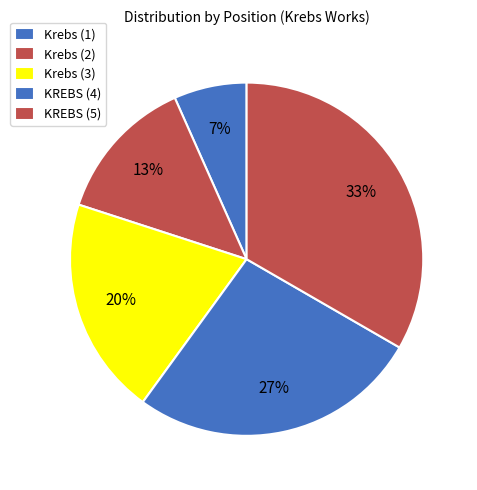

Combined, what portion of the pie is Krebs (3) and Krebs (2)?

33.3%